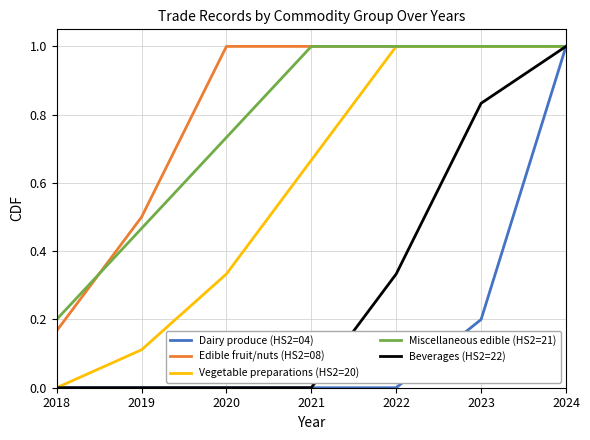

Which series changed the most between 2019 and 2021?

Vegetable preparations (HS2=20)